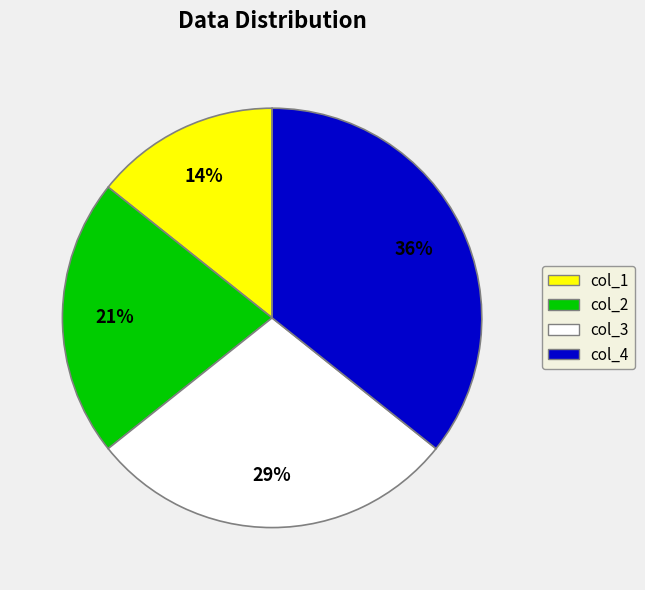

To the nearest percent, what is the average slice percentage?

25%